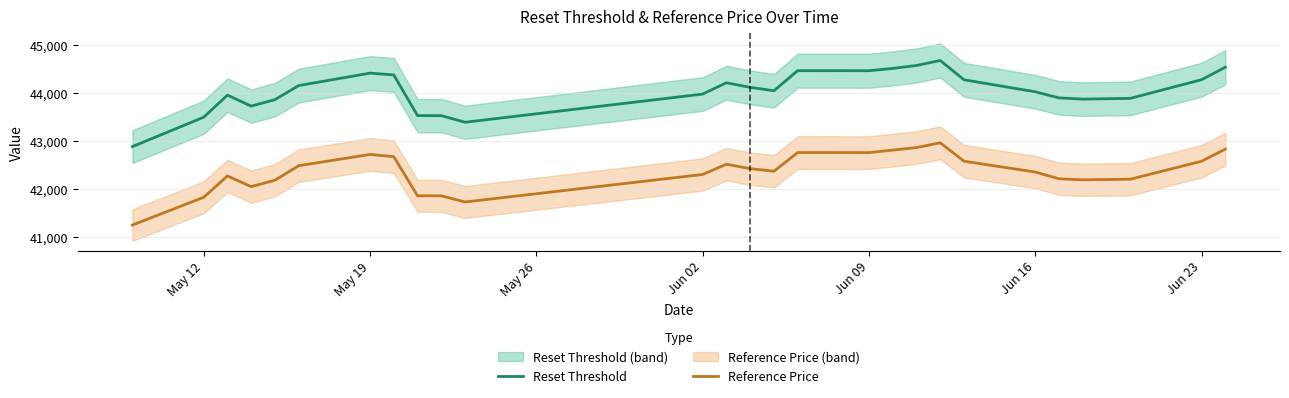

Does the chart display data point markers on the line(s)?

No